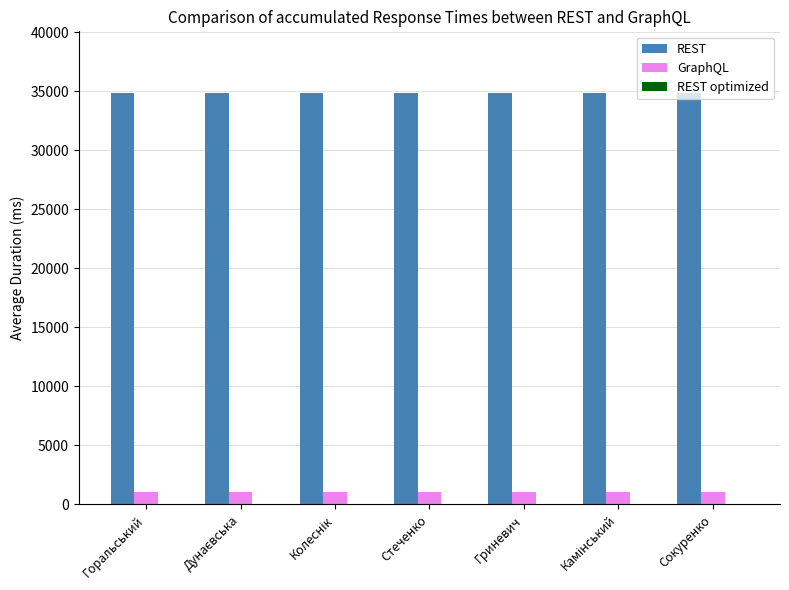

The REST series shows 34837 at Стеченко. True or false?

True